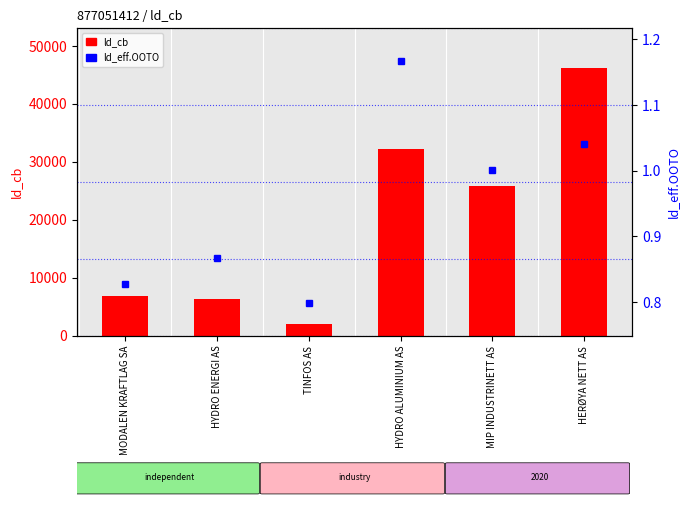

What is the total value across all series at HYDRO ENERGI AS?

6391.9